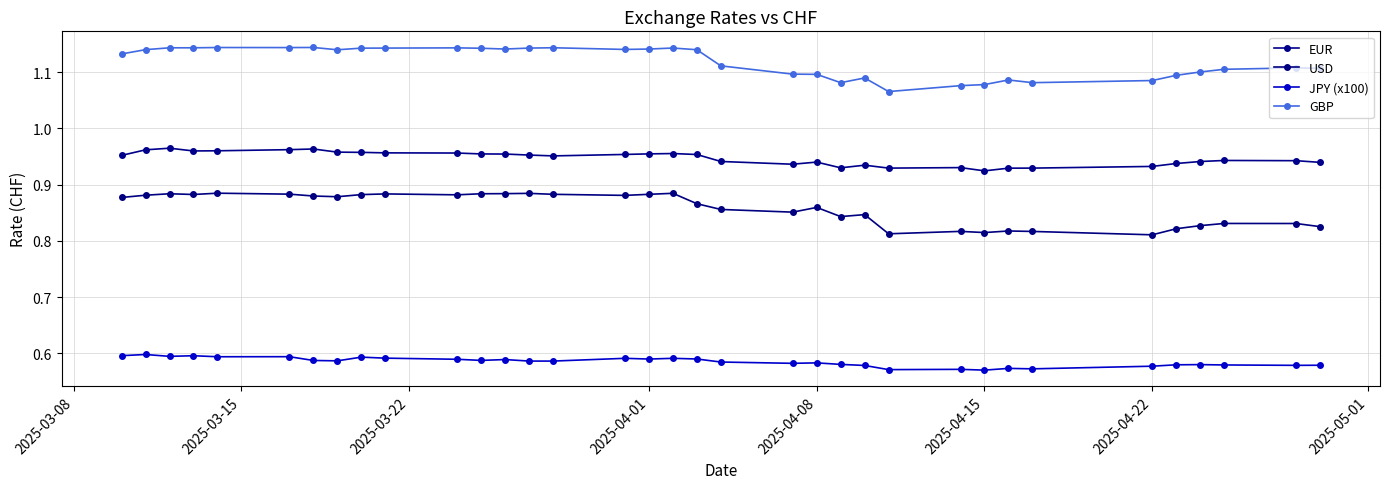

What is the value of the EUR point at the 12th from the left?

1.0